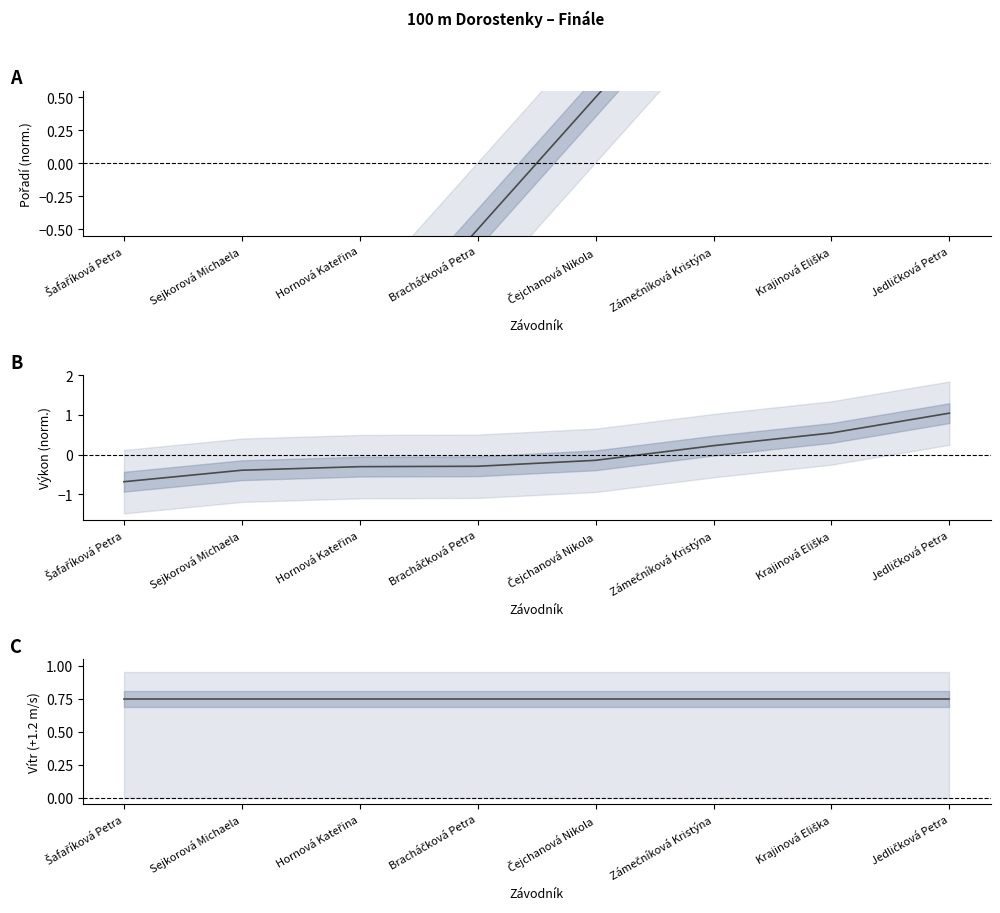

Reading left to right, transcribe all the data shown in this chart.

Pořadí: -3.5	-2.5	-1.5	-0.5	0.5	1.5	2.5	3.5
Výkon: -0.7	-0.4	-0.3	-0.3	-0.1	0.2	0.5	1.0
Vítr: 0.8	0.8	0.8	0.8	0.8	0.8	0.8	0.8